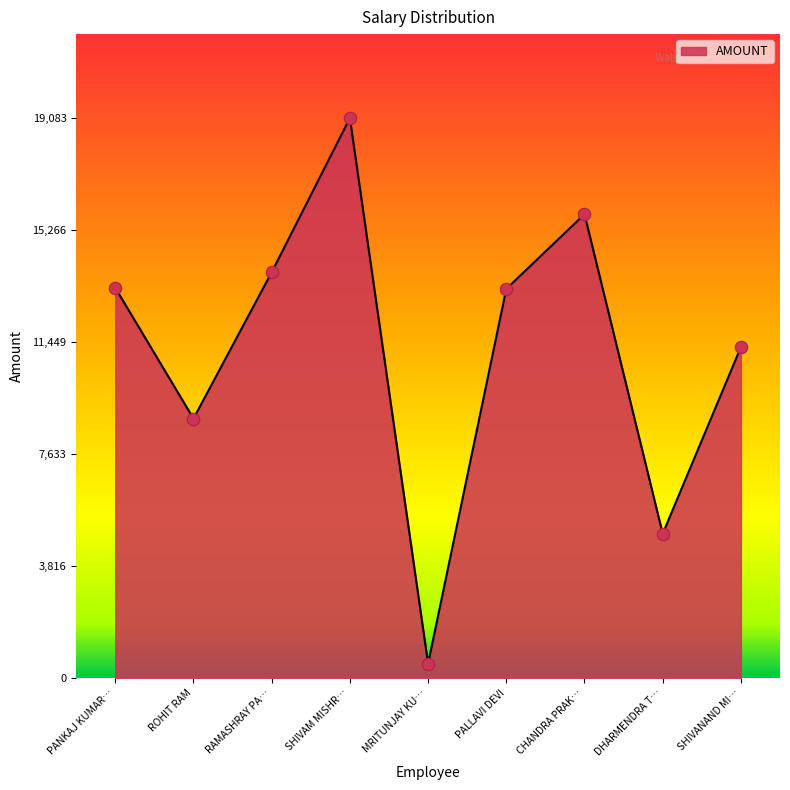

Which has a higher value, PALLAVI DEVI or RAMASHRAY PA…?

RAMASHRAY PA…